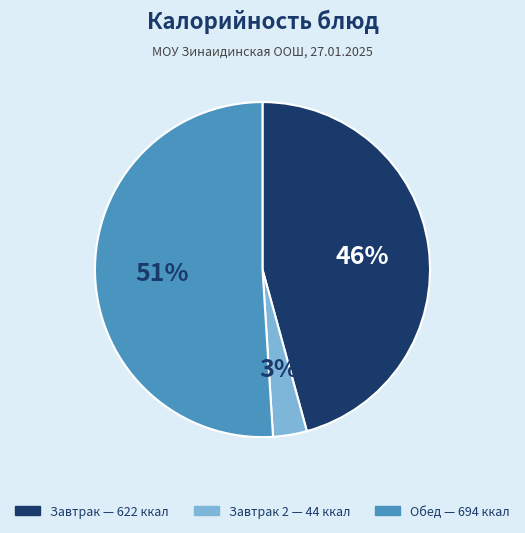

Is there any slice that represents more than half of the pie?

Yes